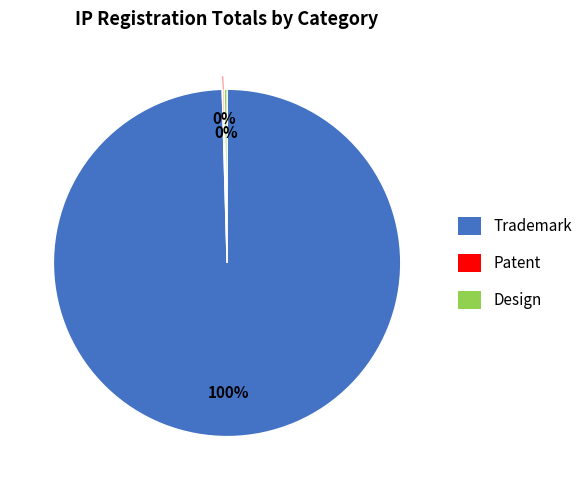

Is there any slice that represents more than half of the pie?

Yes